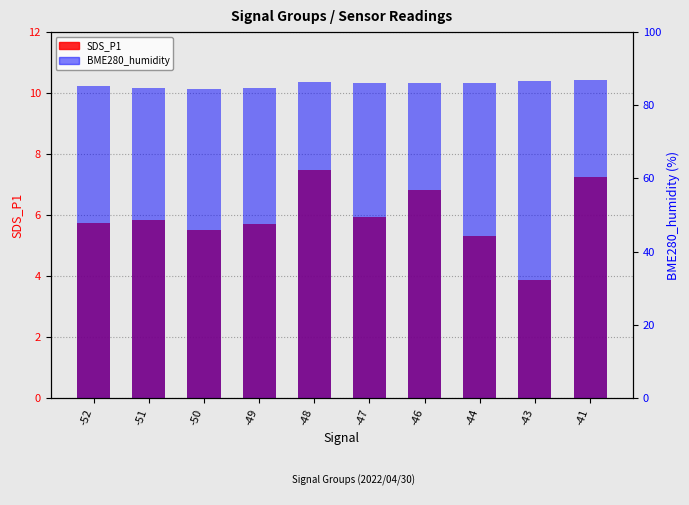

The BME280_humidity series shows 144.4 at -44. True or false?

False